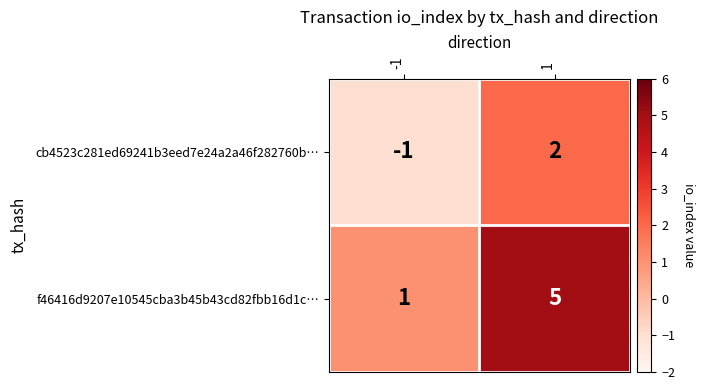

What is the minimum value shown in the chart?

-1